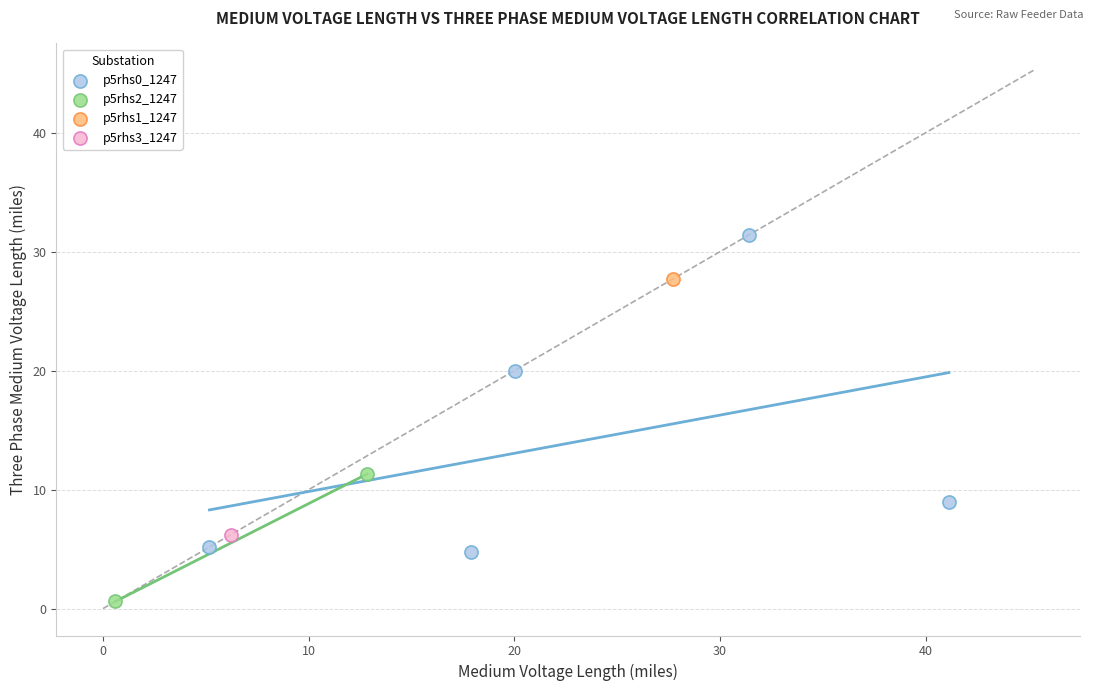

What are all the series names shown in the legend?

p5rhs0_1247, p5rhs2_1247, p5rhs1_1247, p5rhs3_1247